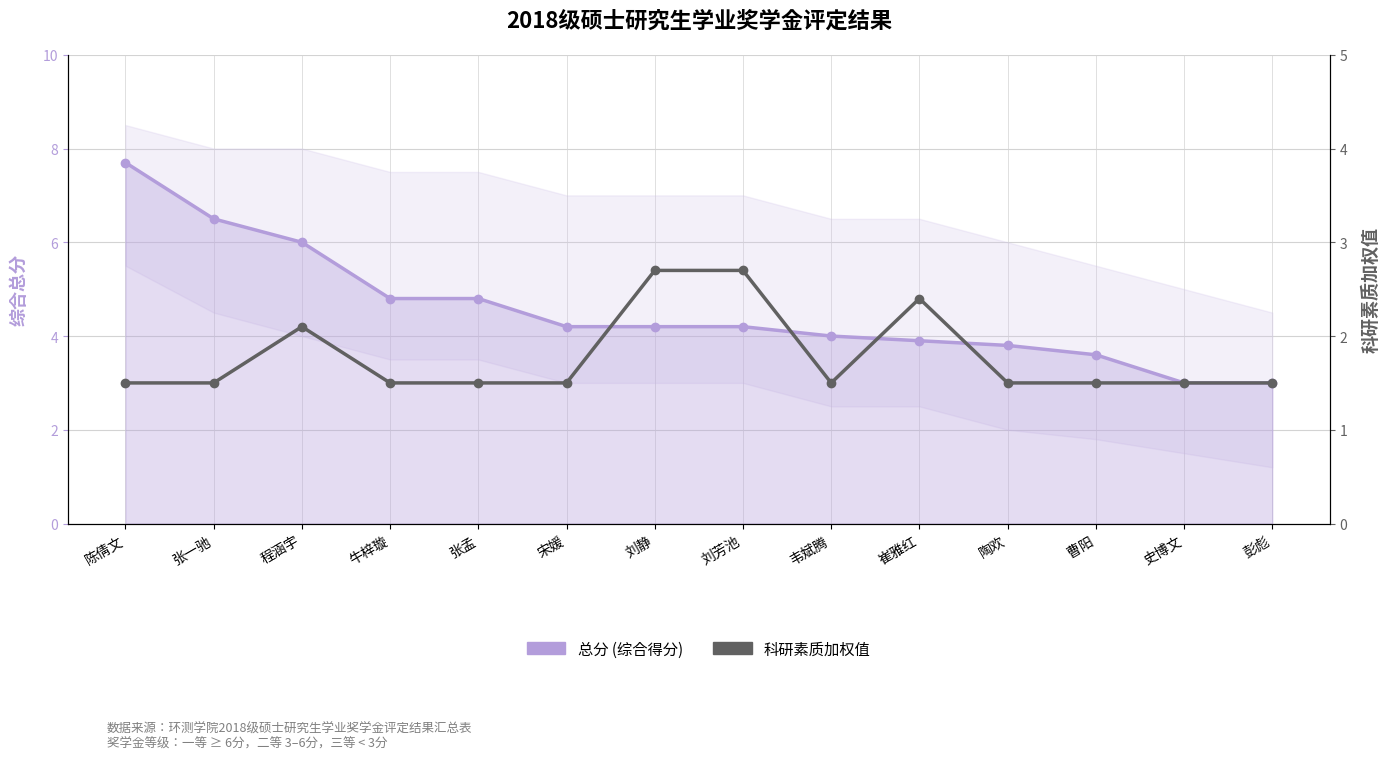

Reading left to right, what are all the values shown in this chart?

总分 (综合得分): 陈倩文=7.7	张一驰=6.5	程涵宇=6.0	牛梓璇=4.8	张孟=4.8	宋媛=4.2	刘静=4.2	刘芳池=4.2	韦斌腾=4.0	崔雅红=3.9	陶欢=3.8	曹阳=3.6	史博文=3.0	彭彪=3.0
科研素质加权值: 陈倩文=1.5	张一驰=1.5	程涵宇=2.1	牛梓璇=1.5	张孟=1.5	宋媛=1.5	刘静=2.7	刘芳池=2.7	韦斌腾=1.5	崔雅红=2.4	陶欢=1.5	曹阳=1.5	史博文=1.5	彭彪=1.5